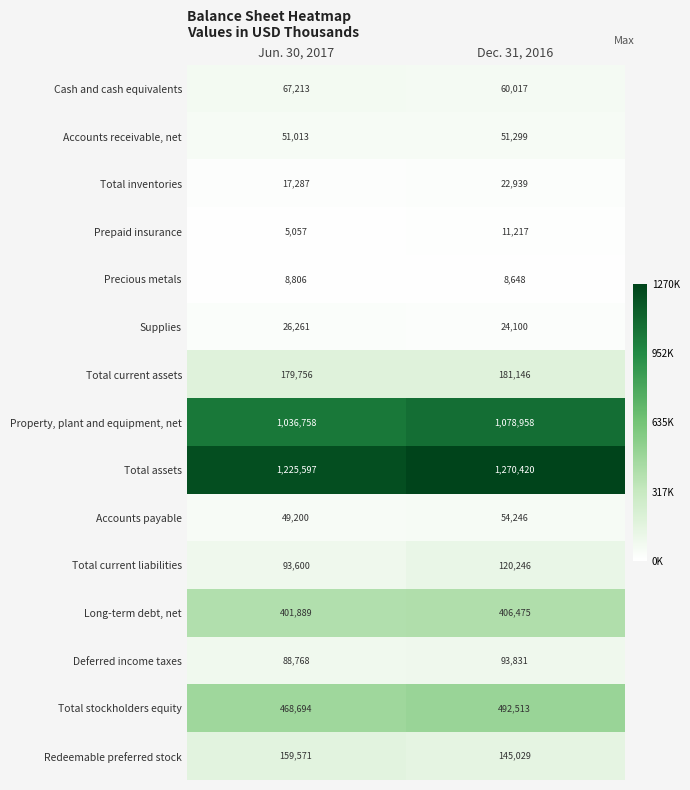

At which category does the chart reach its peak across all series?

Dec. 31, 2016